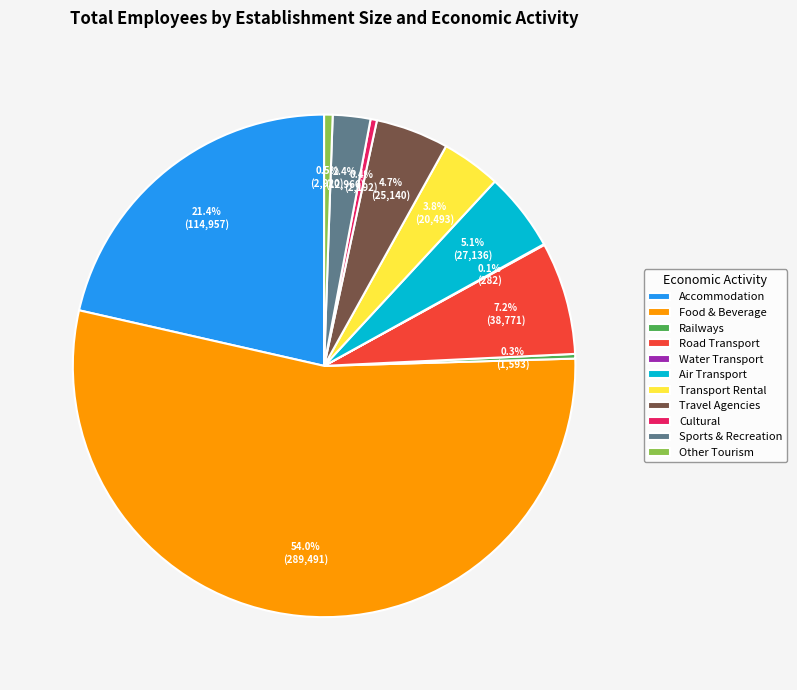

Which category accounts for the majority?

Food and Beverage Serving Activities